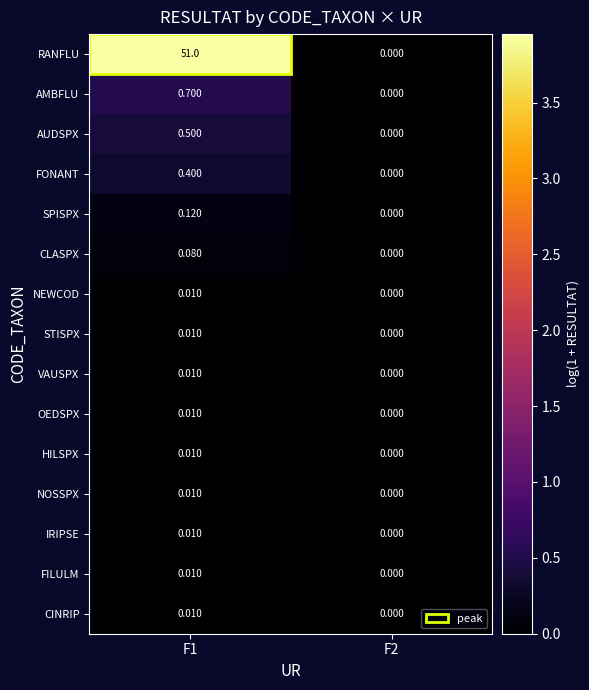

Which series changed the most between F1 and F2?

RANFLU